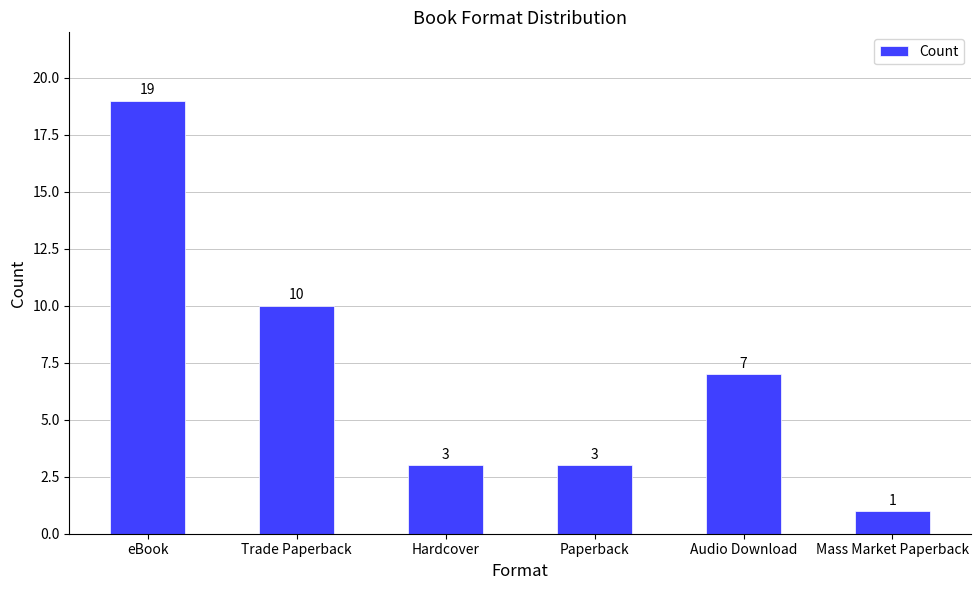

Between Paperback and eBook, which is larger?

eBook